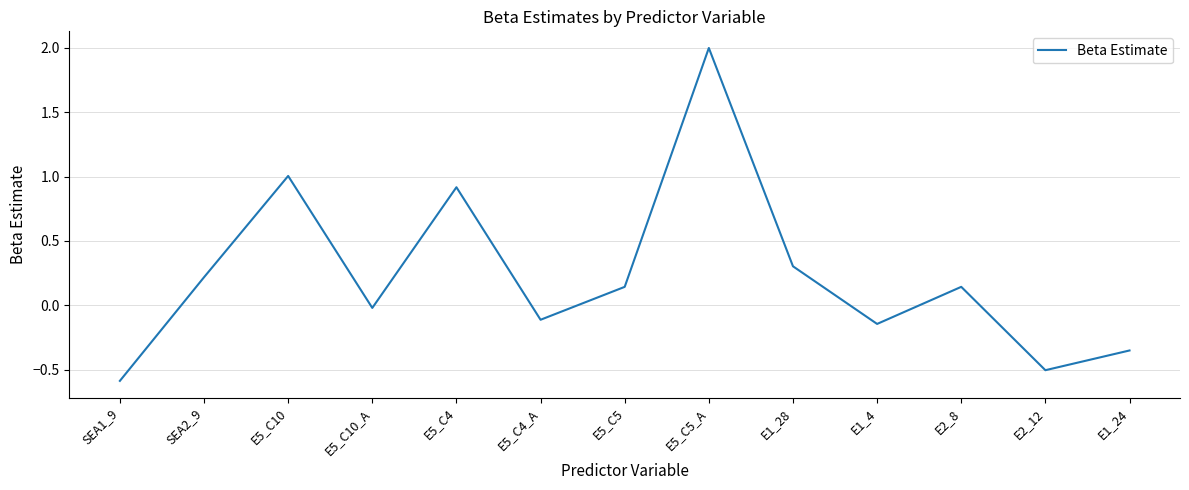

How many interior local valleys (lower than both neighbors) does the data have?

4